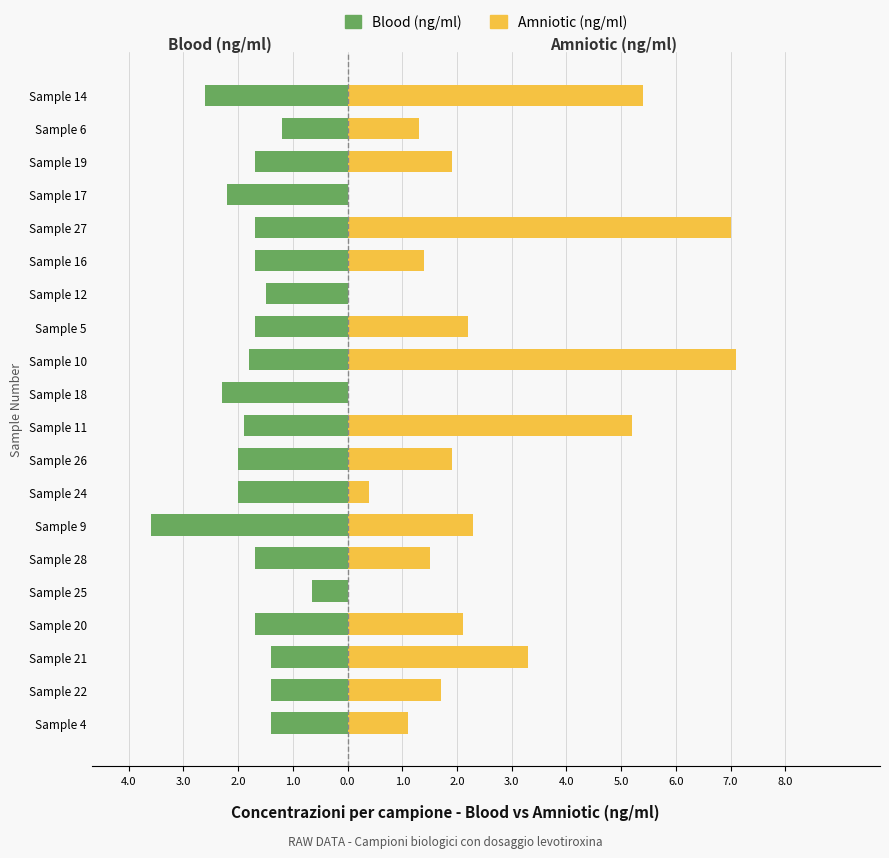

How many bars are there in each group?

2